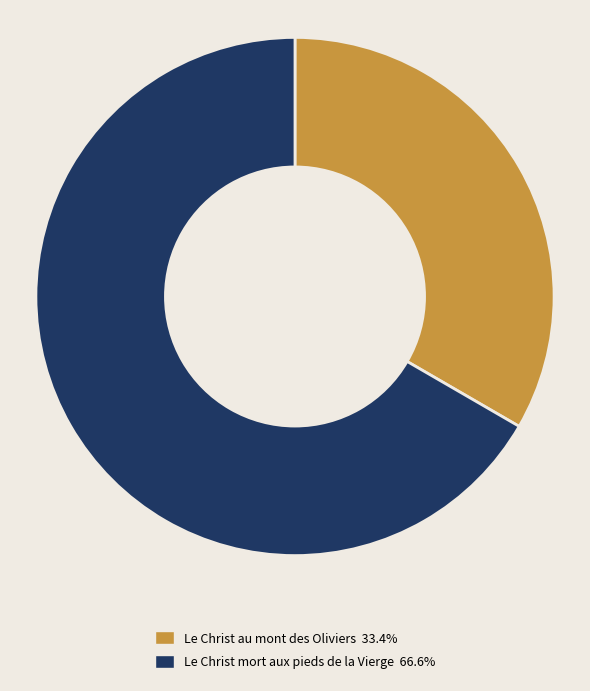

Do Le Christ mort aux pieds de la Vierge and Le Christ au mont des Oliviers together represent more than half of the pie?

Yes